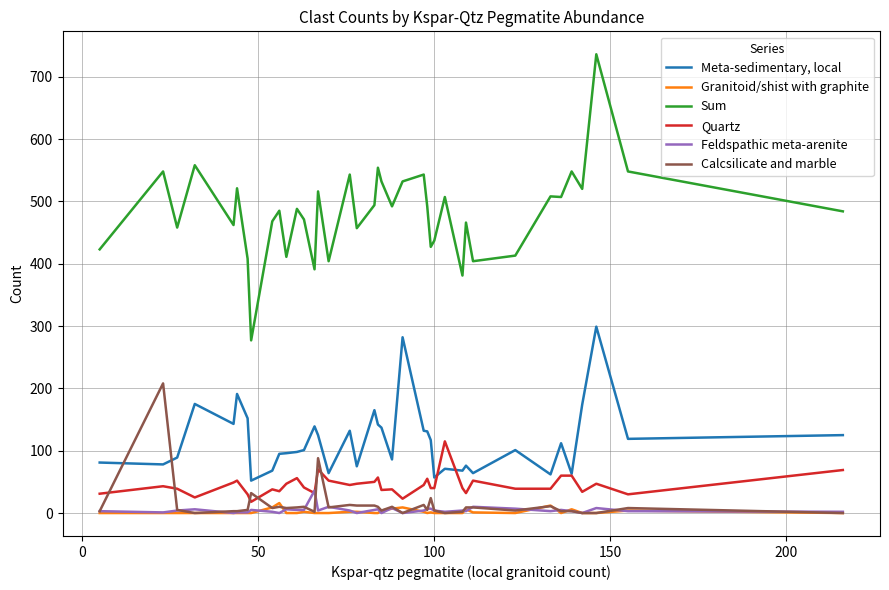

List the series in order of their peak value, lowest first.

Granitoid/shist with graphite, Feldspathic meta-arenite, Quartz, Calcsilicate and marble, Meta-sedimentary, local, Sum